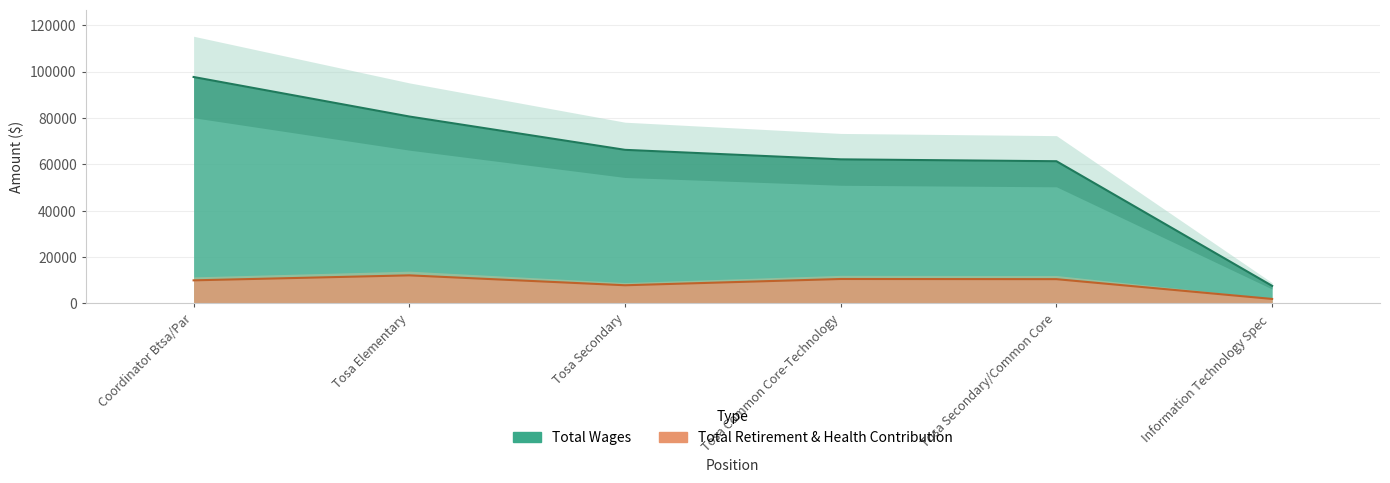

What is the average value of the Total Wages series?

62573